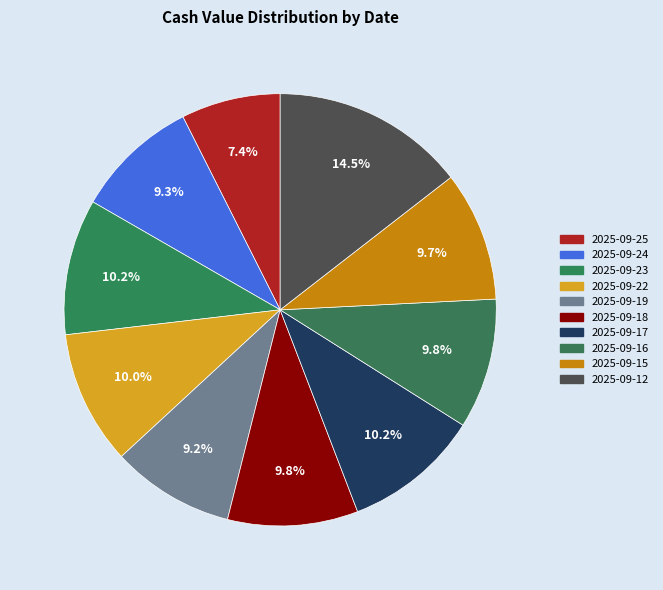

To the nearest percent, what portion does 2025-09-22 represent?

10%